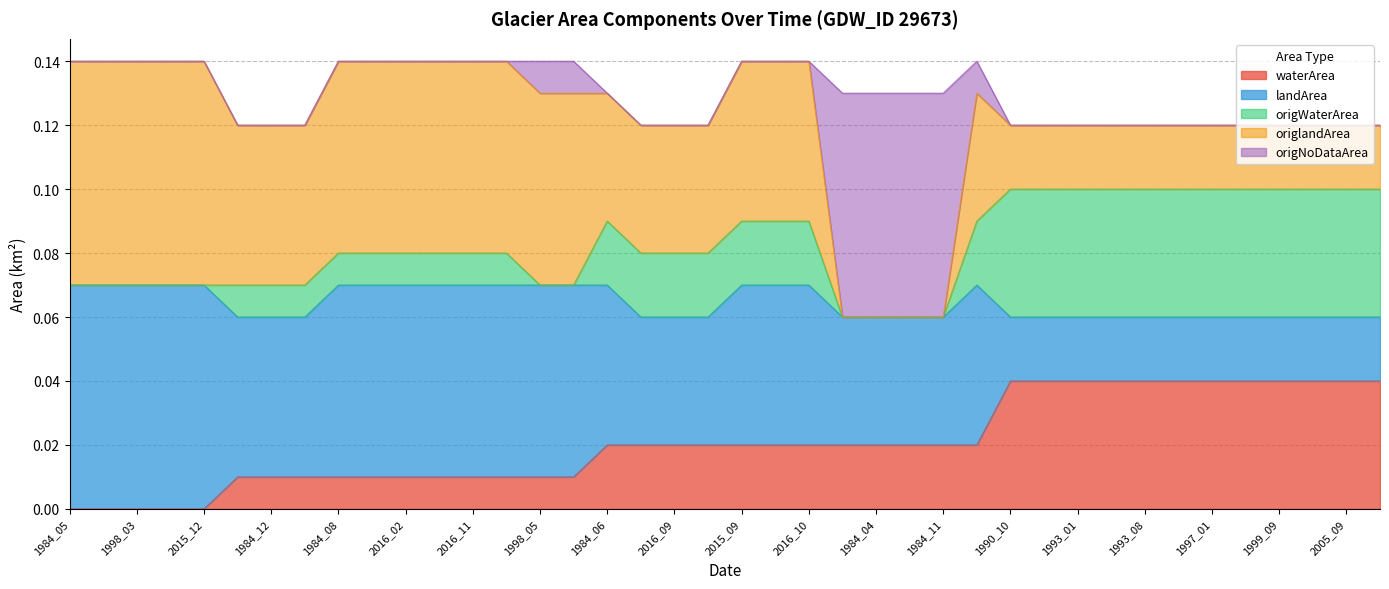

Does the chart display data point markers on the line(s)?

No